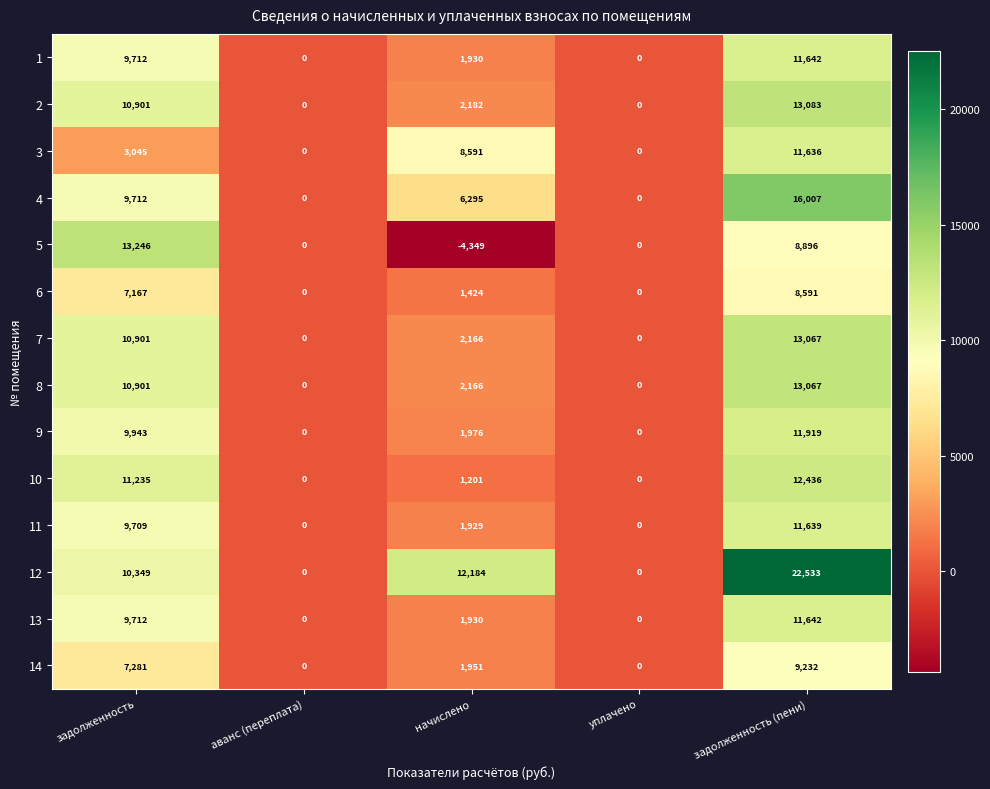

What is the total value across all series at задолженность?

133814